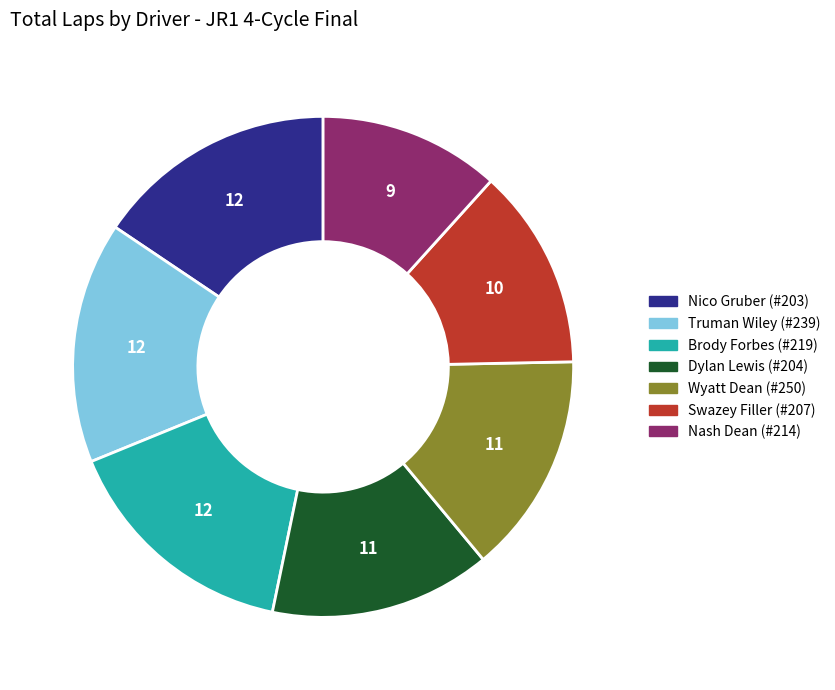

Which category has the smallest portion of the pie?

Nash Dean (#214)